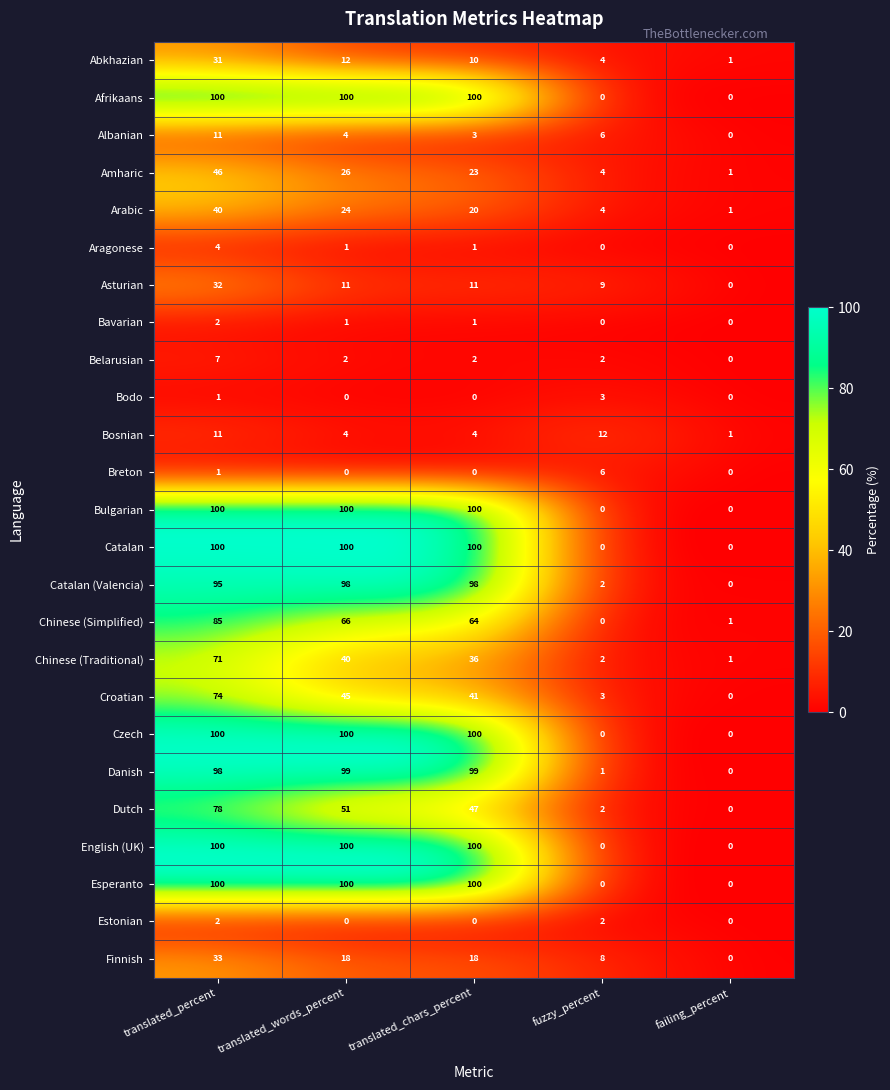

At which label is Breton closest to 3?

translated_percent